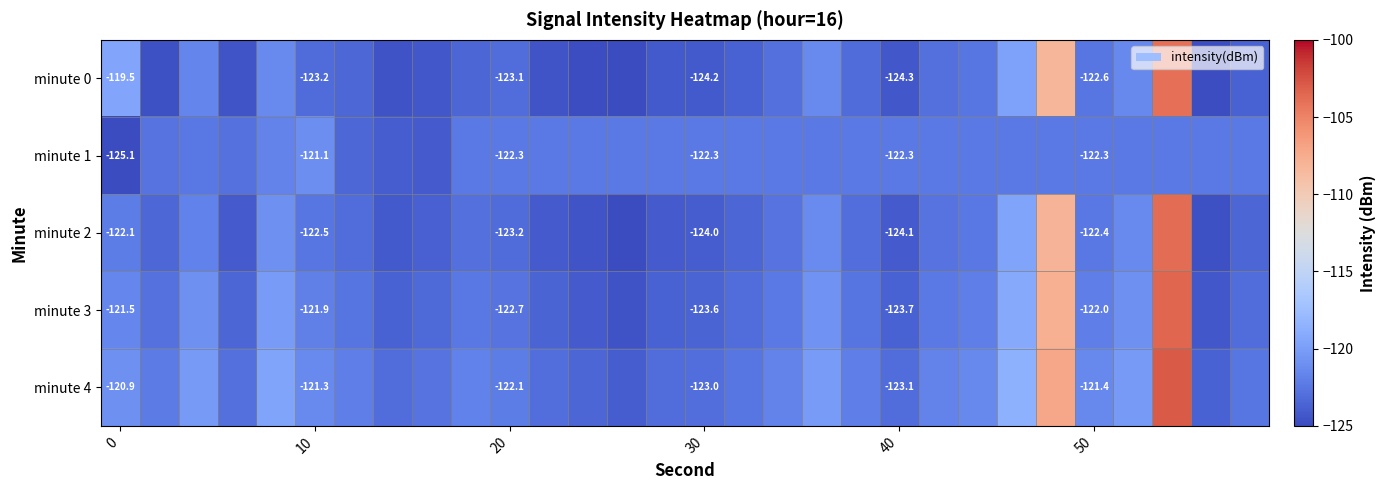

How many data points in minute 1 are less than -122?

28